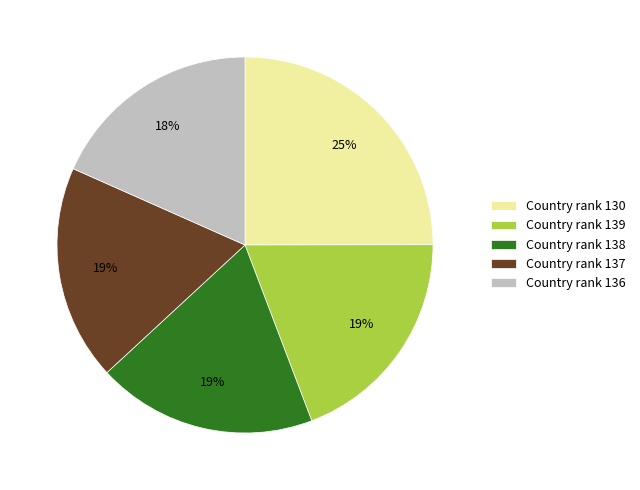

True or false: Country rank 138 accounts for 19% of the total.

True